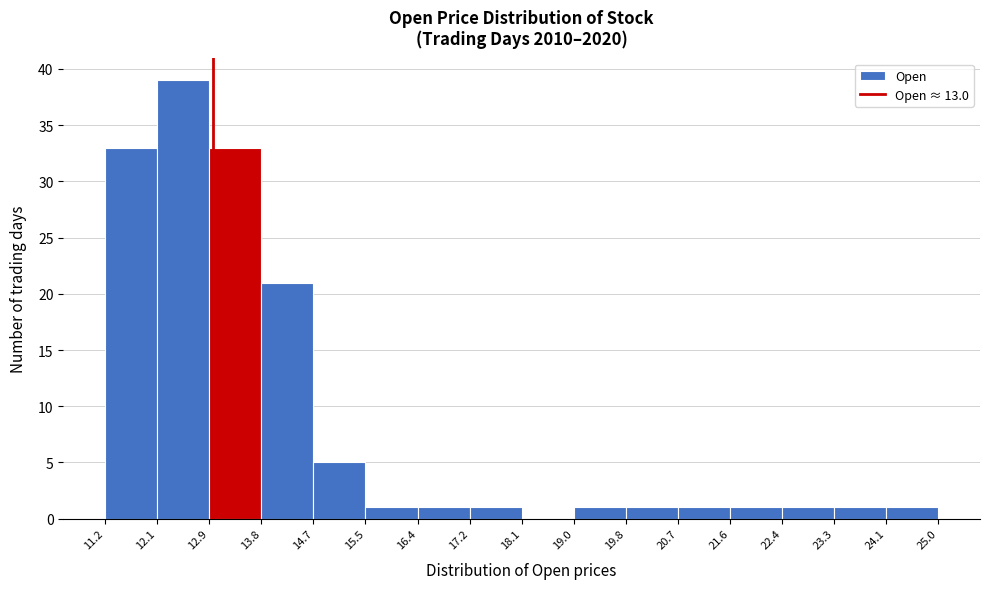

Reading left to right, transcribe this chart: for each bar, give the range it covers on the x-axis and its height. The values are not printed on the chart, so give them approximately, as read against the axis.

11.2 to 12.1: 33
12.1 to 12.9: 39
12.9 to 13.8: 33
13.8 to 14.7: 21
14.7 to 15.5: 5
15.5 to 16.4: 1
16.4 to 17.2: 1
17.2 to 18.1: 1
18.1 to 19.0: 0
19.0 to 19.8: 1
19.8 to 20.7: 1
20.7 to 21.6: 1
21.6 to 22.4: 1
22.4 to 23.3: 1
23.3 to 24.1: 1
24.1 to 25.0: 1